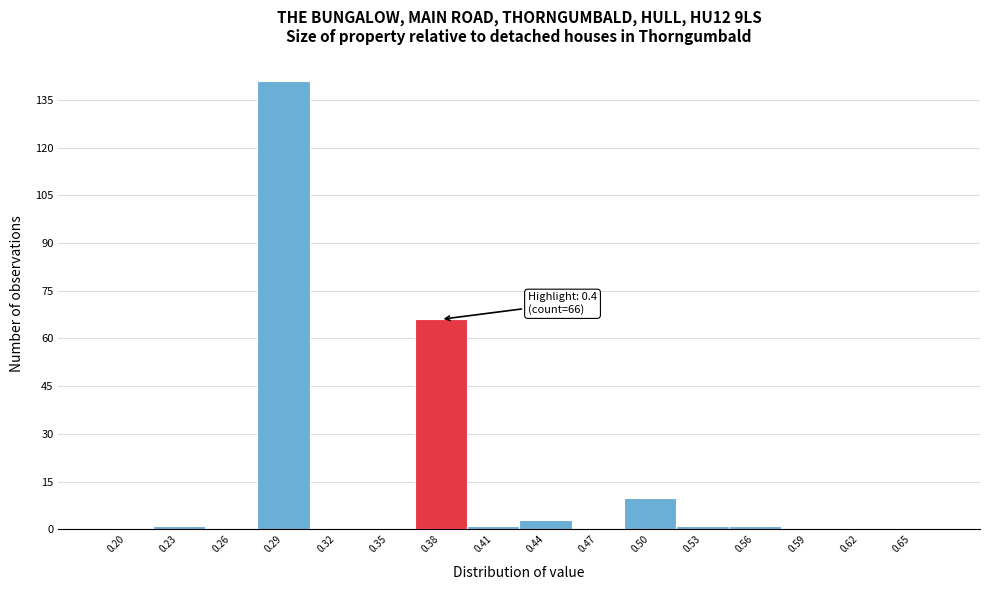

Reading left to right, extract all data points from this chart.

0.20=0	0.23=1	0.26=0	0.29=141	0.32=0	0.35=0	0.38=66	0.41=1	0.44=3	0.47=0	0.50=10	0.53=1	0.56=1	0.59=0	0.62=0	0.65=0